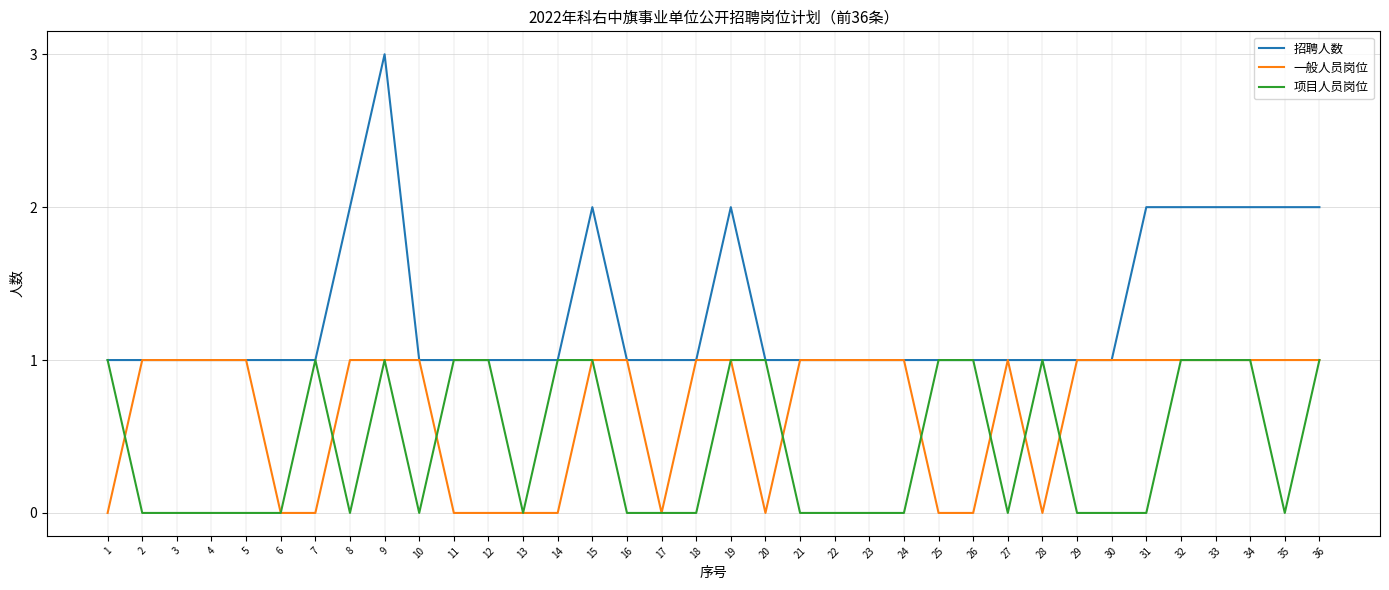

Reading left to right, list all the values displayed in this chart.

招聘人数: 1=1	2=1	3=1	4=1	5=1	6=1	7=1	8=2	9=3	10=1	11=1	12=1	13=1	14=1	15=2	16=1	17=1	18=1	19=2	20=1	21=1	22=1	23=1	24=1	25=1	26=1	27=1	28=1	29=1	30=1	31=2	32=2	33=2	34=2	35=2	36=2
一般人员岗位: 1=0	2=1	3=1	4=1	5=1	6=0	7=0	8=1	9=1	10=1	11=0	12=0	13=0	14=0	15=1	16=1	17=0	18=1	19=1	20=0	21=1	22=1	23=1	24=1	25=0	26=0	27=1	28=0	29=1	30=1	31=1	32=1	33=1	34=1	35=1	36=1
项目人员岗位: 1=1	2=0	3=0	4=0	5=0	6=0	7=1	8=0	9=1	10=0	11=1	12=1	13=0	14=1	15=1	16=0	17=0	18=0	19=1	20=1	21=0	22=0	23=0	24=0	25=1	26=1	27=0	28=1	29=0	30=0	31=0	32=1	33=1	34=1	35=0	36=1